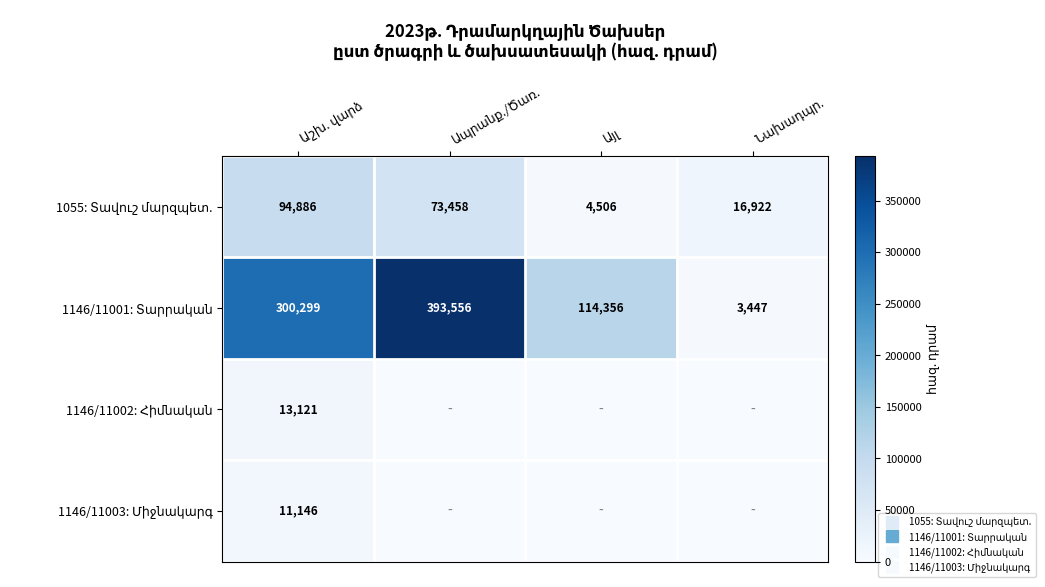

What is the average value of the 1146/11002: Հիմնական series?

3280.2